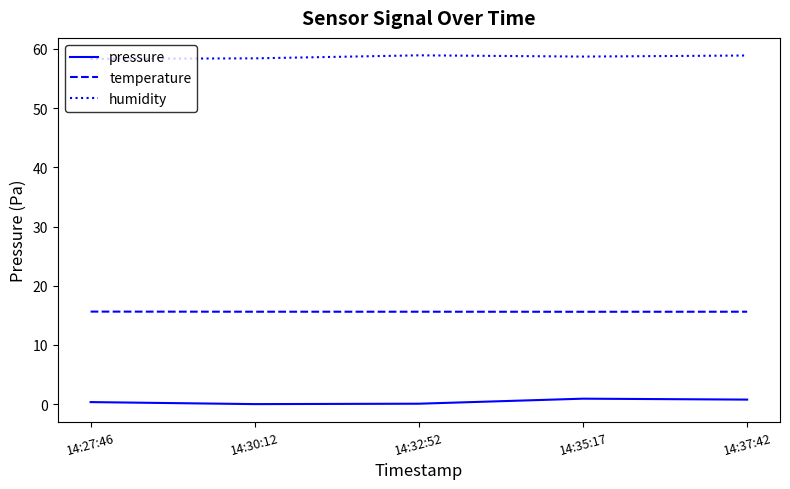

Does the chart have visible grid lines?

No